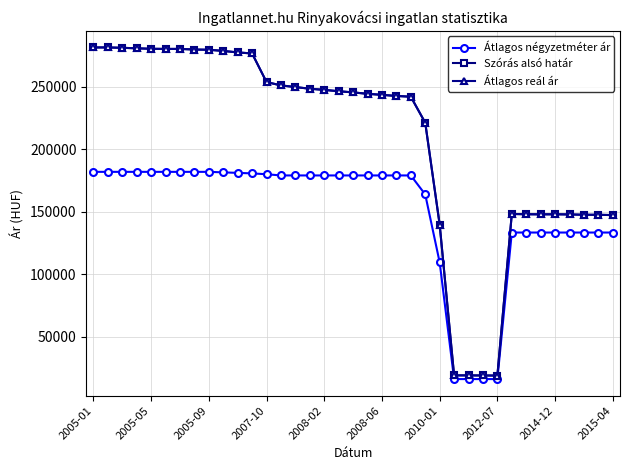

Does the chart have visible grid lines?

Yes